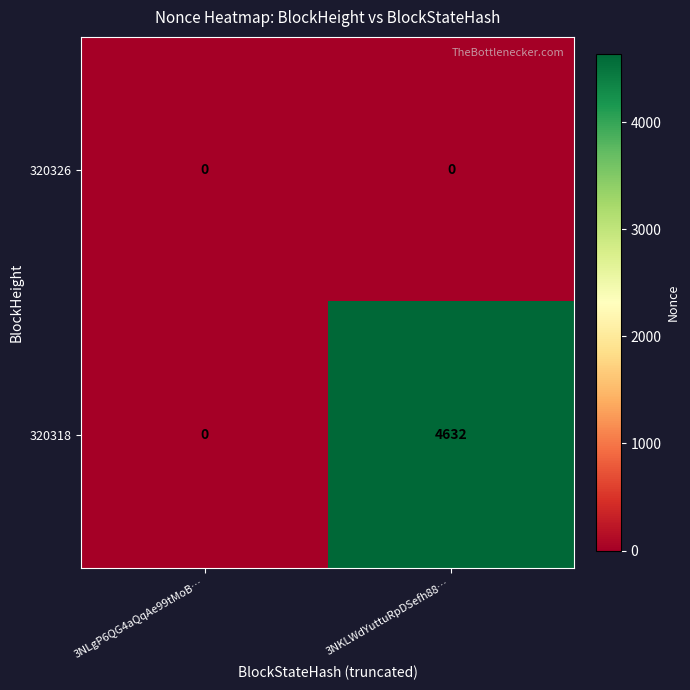

Which category has the highest value in the 320318 series?

3NKLWdYuttuRpDSefh88…